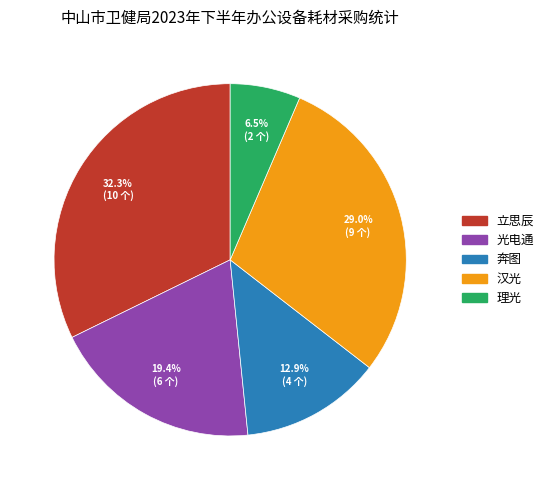

Rank the categories by value from highest to lowest.

立思辰, 汉光, 光电通, 奔图, 理光